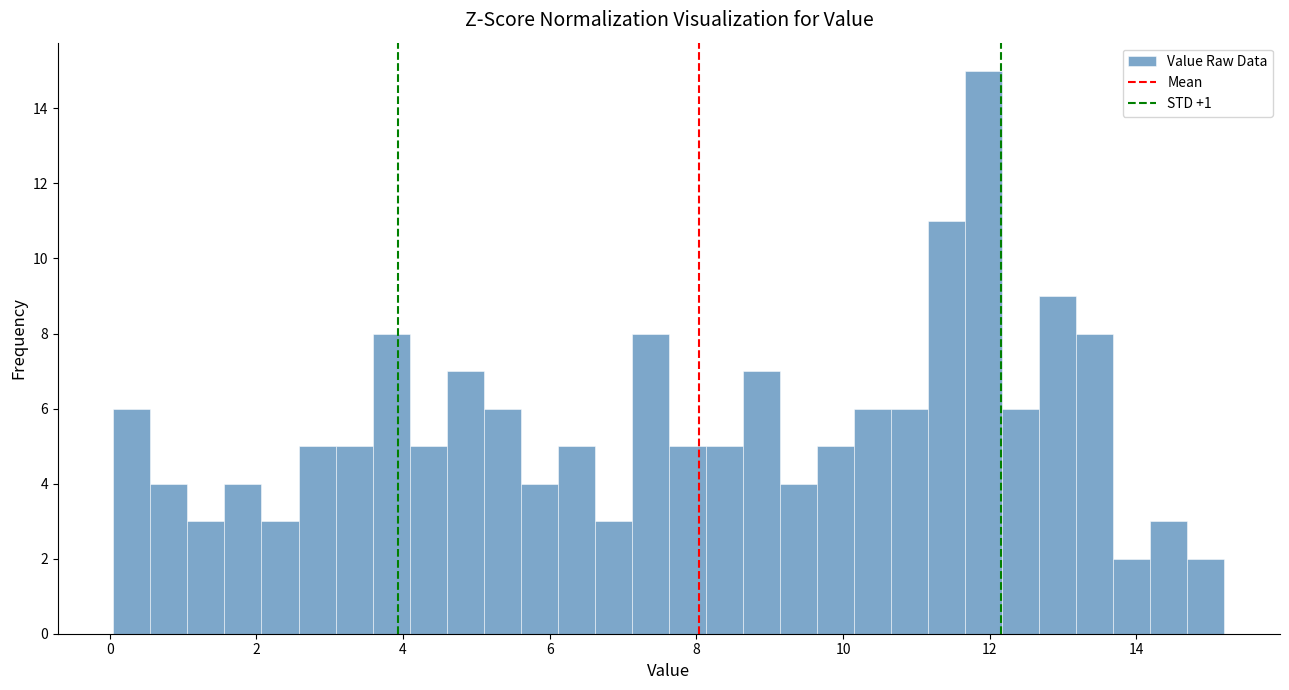

Around what value on the x-axis is the tallest bar? Give the approximate position of its centre, as read against the axis.

12.0